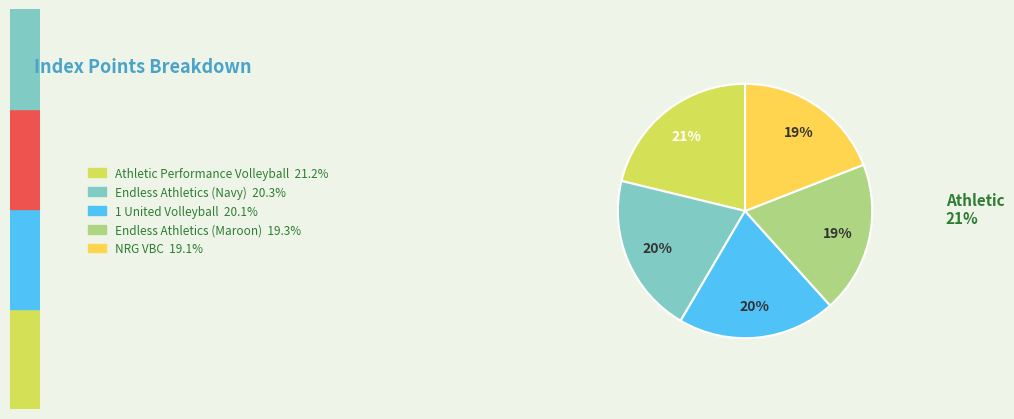

To the nearest percent, what is the average slice percentage?

20%